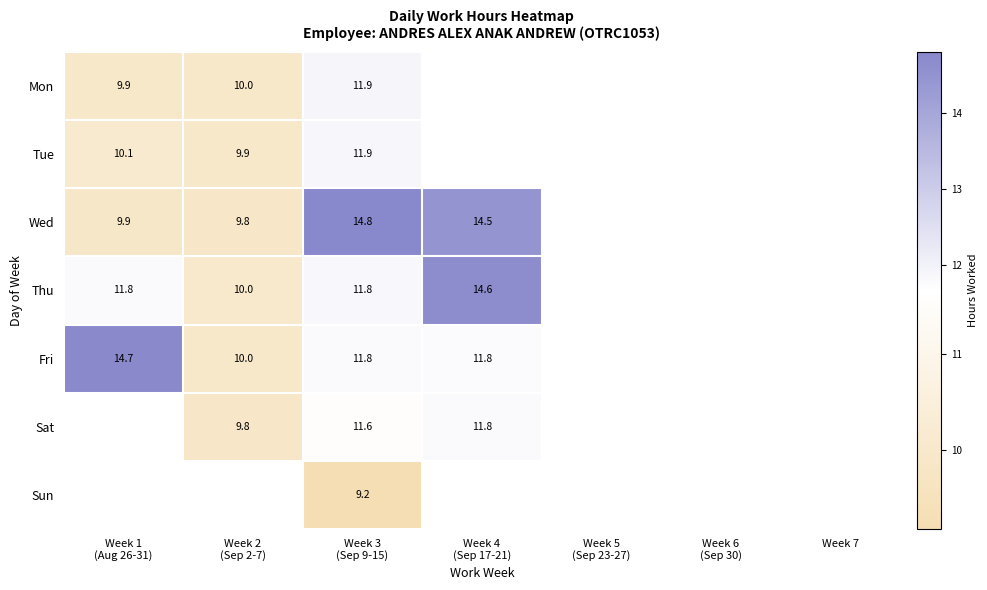

Where is Thu nearest to the value 12?

Week 3 (Sep 9-15)